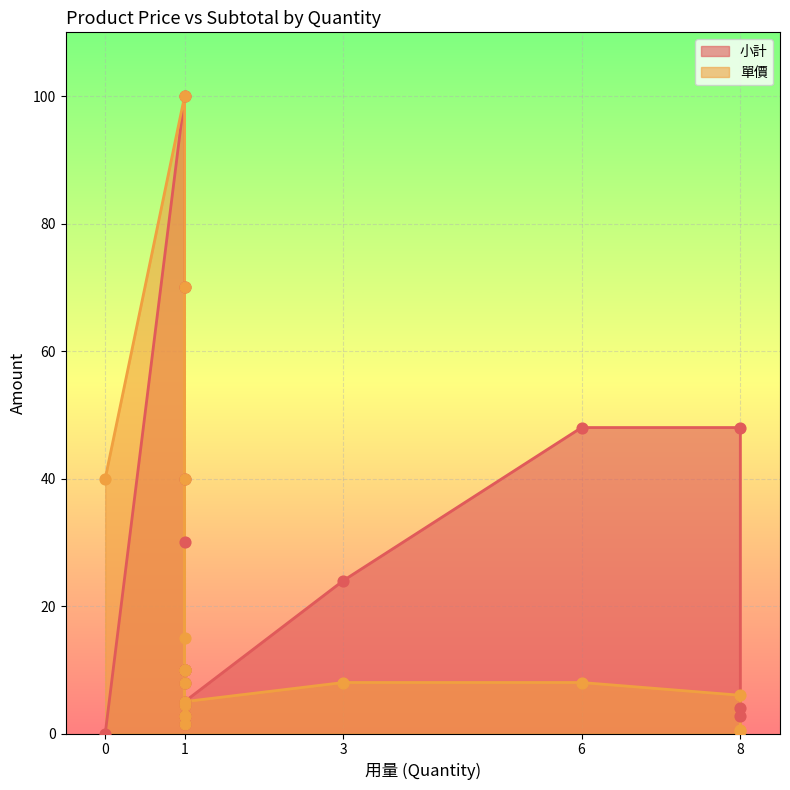

What are all the series names shown in the legend?

小計, 單價